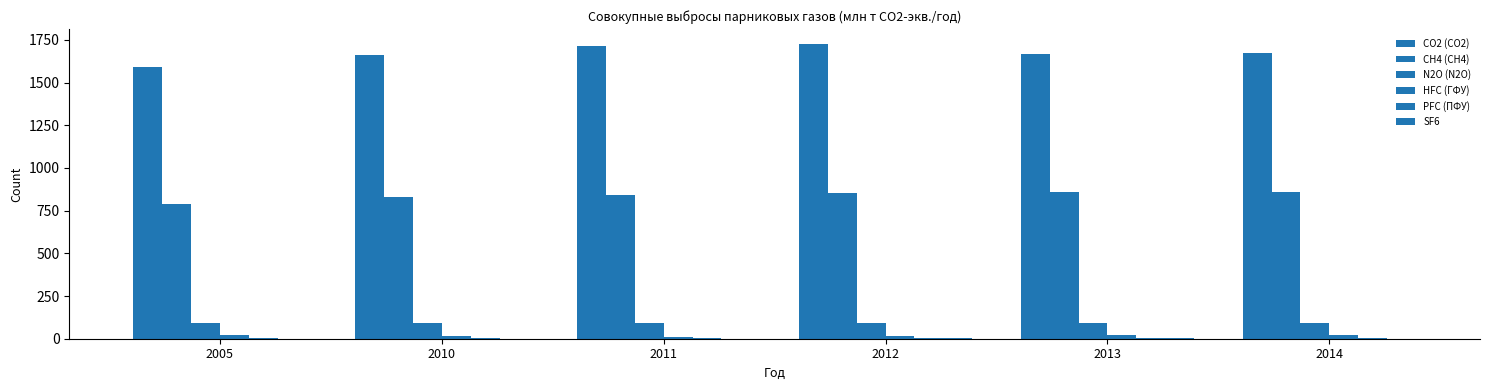

What is the value of the CO2 (СО2) bar at the 1st from the left?

1593.9